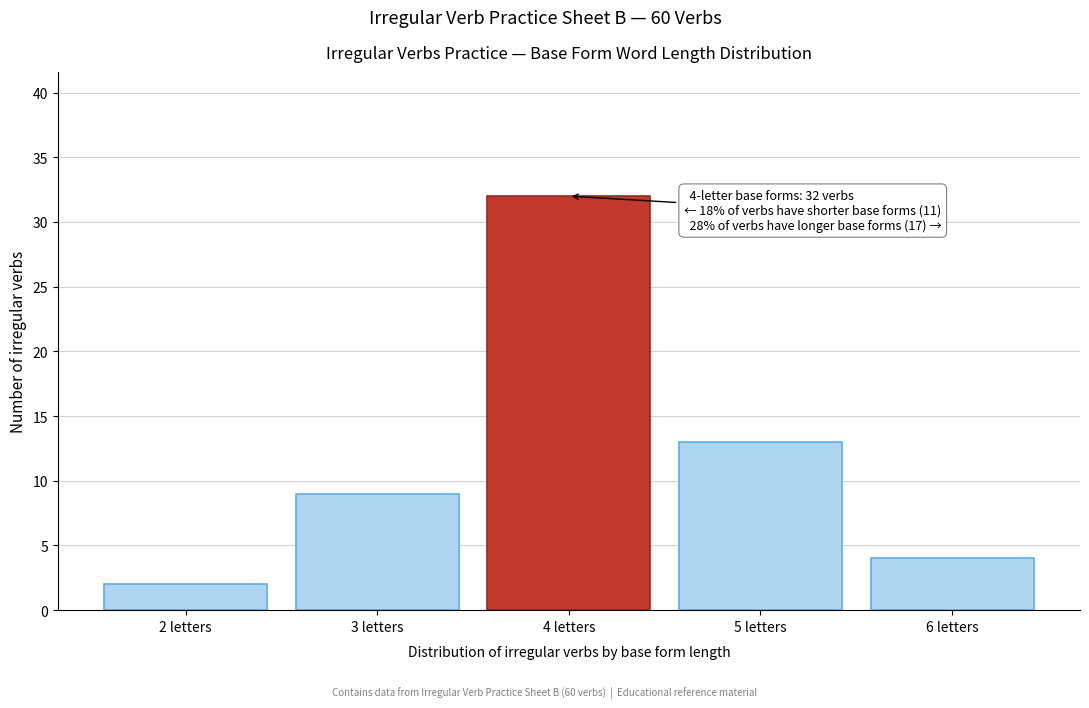

Reading right to left, what are all the values shown in this chart?

6 letters=4	5 letters=13	4 letters=32	3 letters=9	2 letters=2